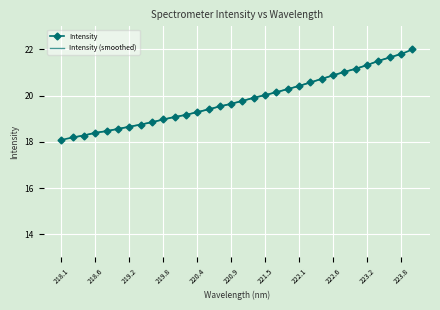

How many lines are shown in the chart?

1